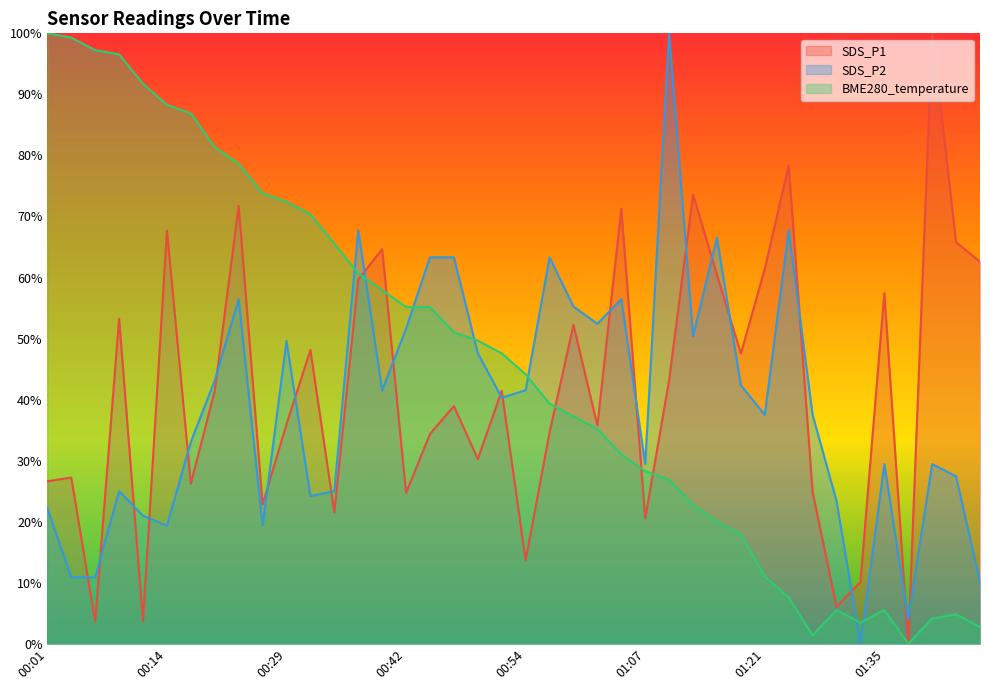

What is the sum of the BME280_temperature values at 00:32 and 00:11?

162.1